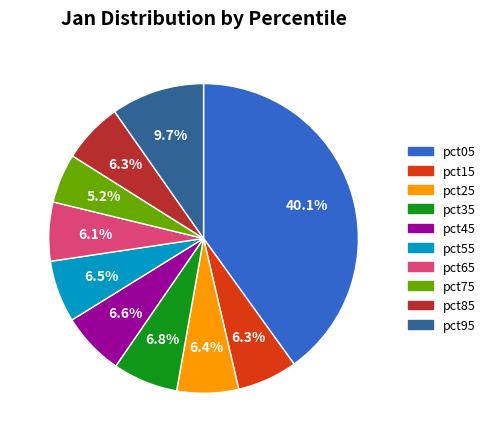

What portion of the pie excludes pct05?

59.9%